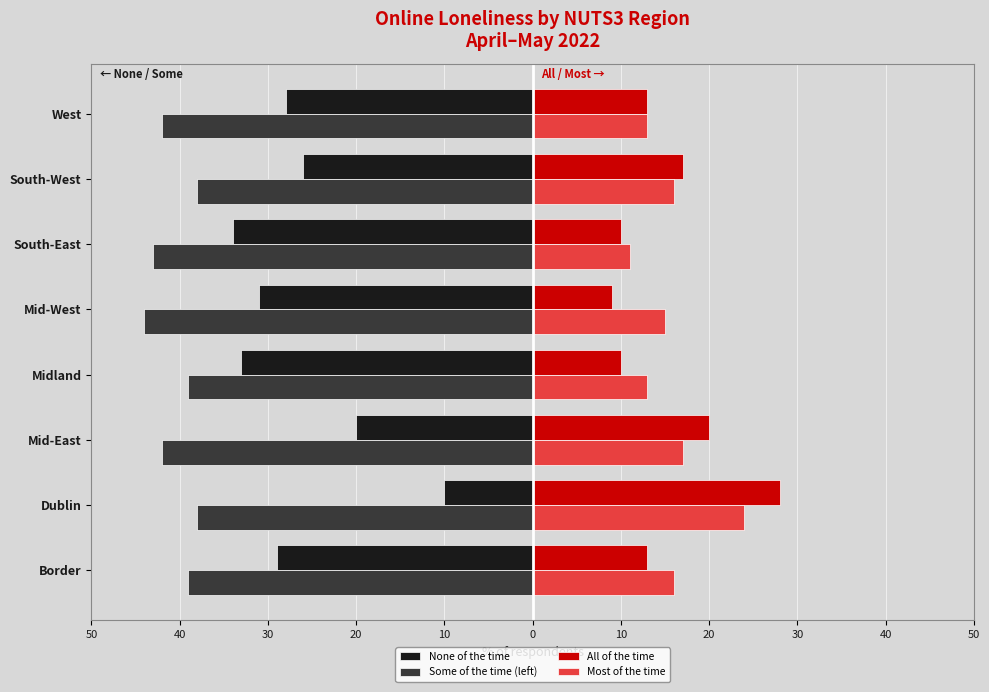

What are all the series names shown in the legend?

None of the time, Some of the time (left), All of the time, Most of the time